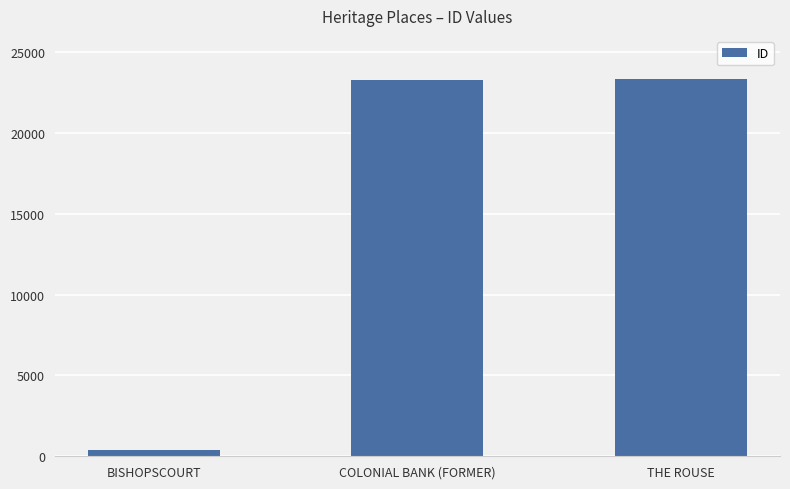

The value at THE ROUSE is 23337. True or false?

True